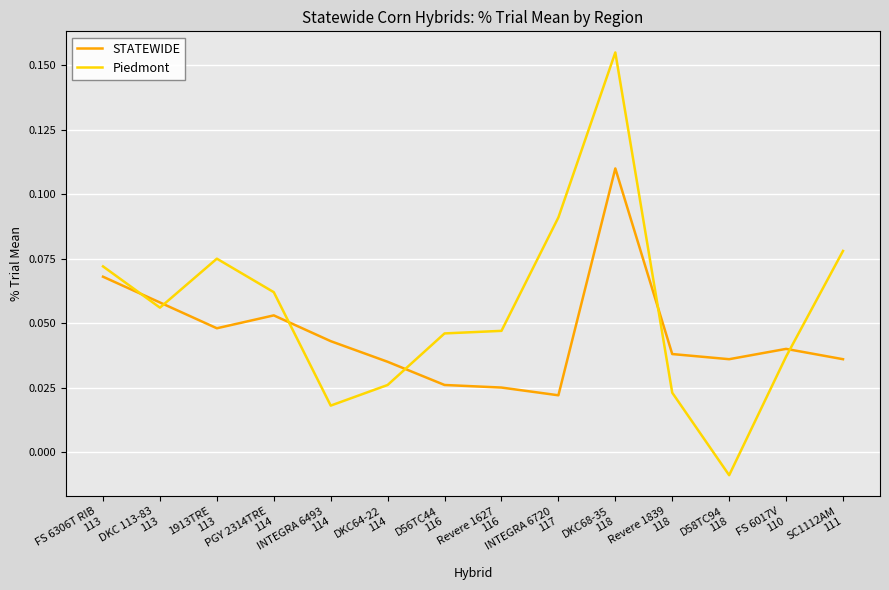

At which label does STATEWIDE reach its peak?

DKC68-35
118